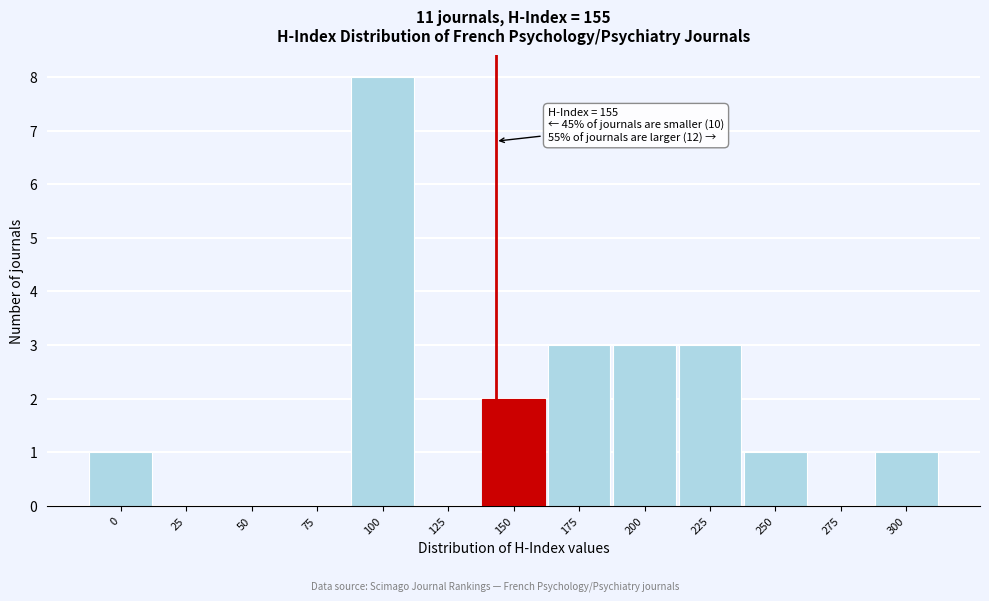

Reading right to left, extract all data points from this chart.

300=1	275=0	250=1	225=3	200=3	175=3	150=2	125=0	100=8	75=0	50=0	25=0	0=1